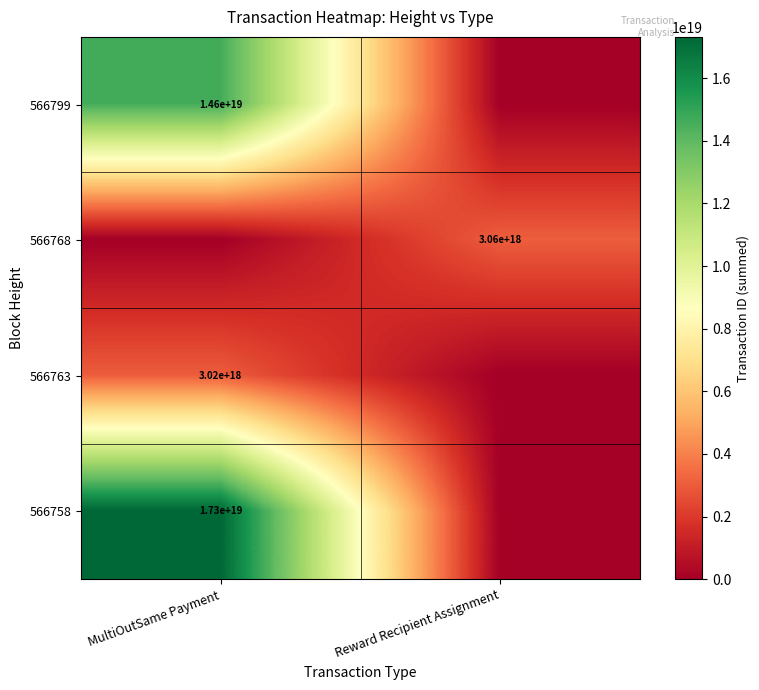

What is the total value across all series at Reward Recipient Assignment?

3058789036435481088